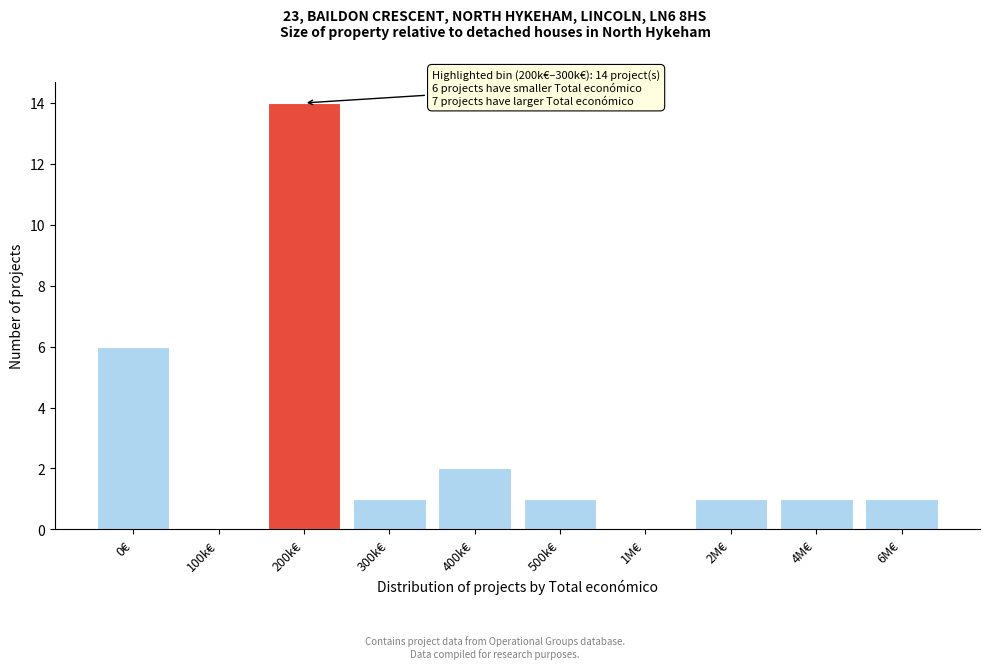

Reading right to left, list all the values displayed in this chart.

6M€=1	4M€=1	2M€=1	1M€=0	500k€=1	400k€=2	300k€=1	200k€=14	100k€=0	0€=6